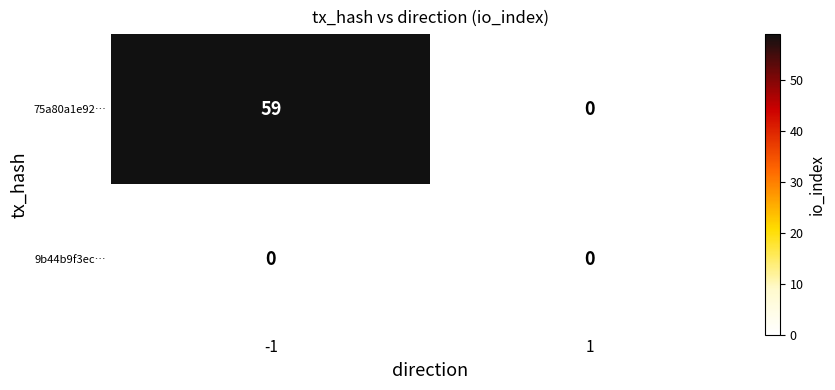

Reading left to right, what are all the values shown in this chart?

75a80a1e92…: 59	0
9b44b9f3ec…: 0	0